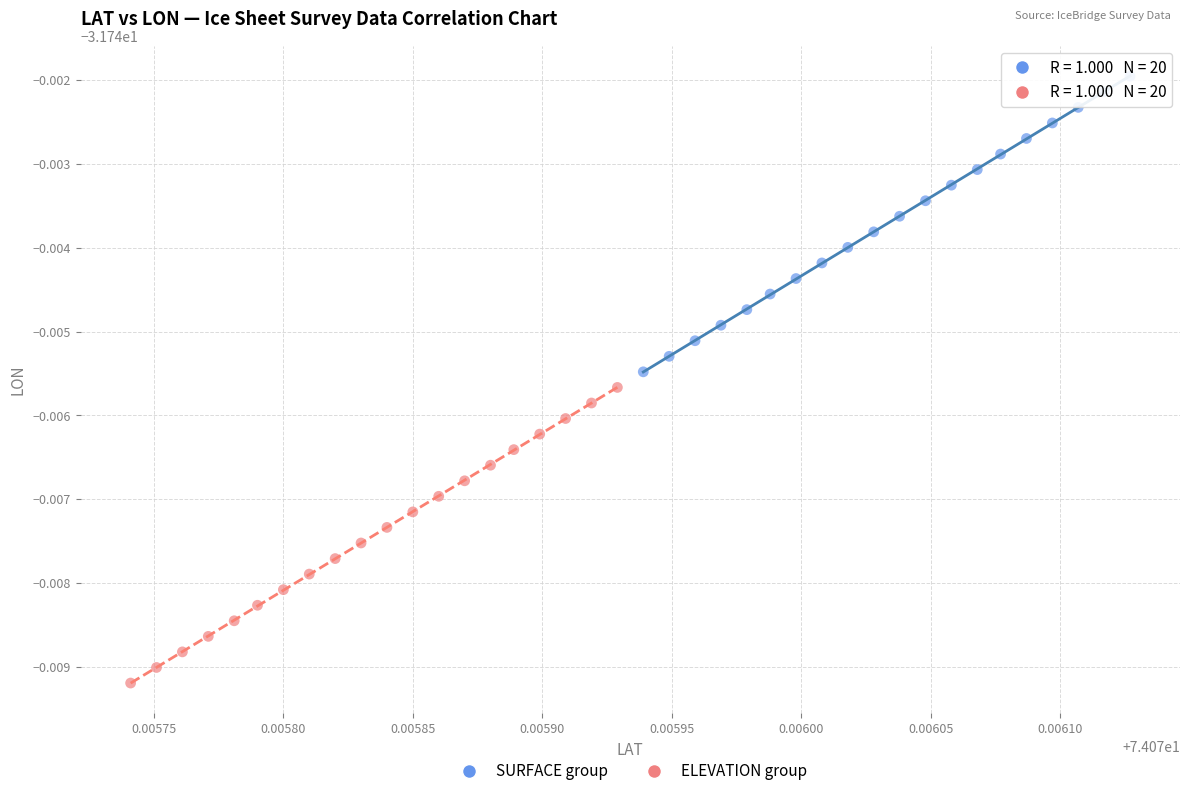

What are all the series names shown in the legend?

SURFACE group, ELEVATION group